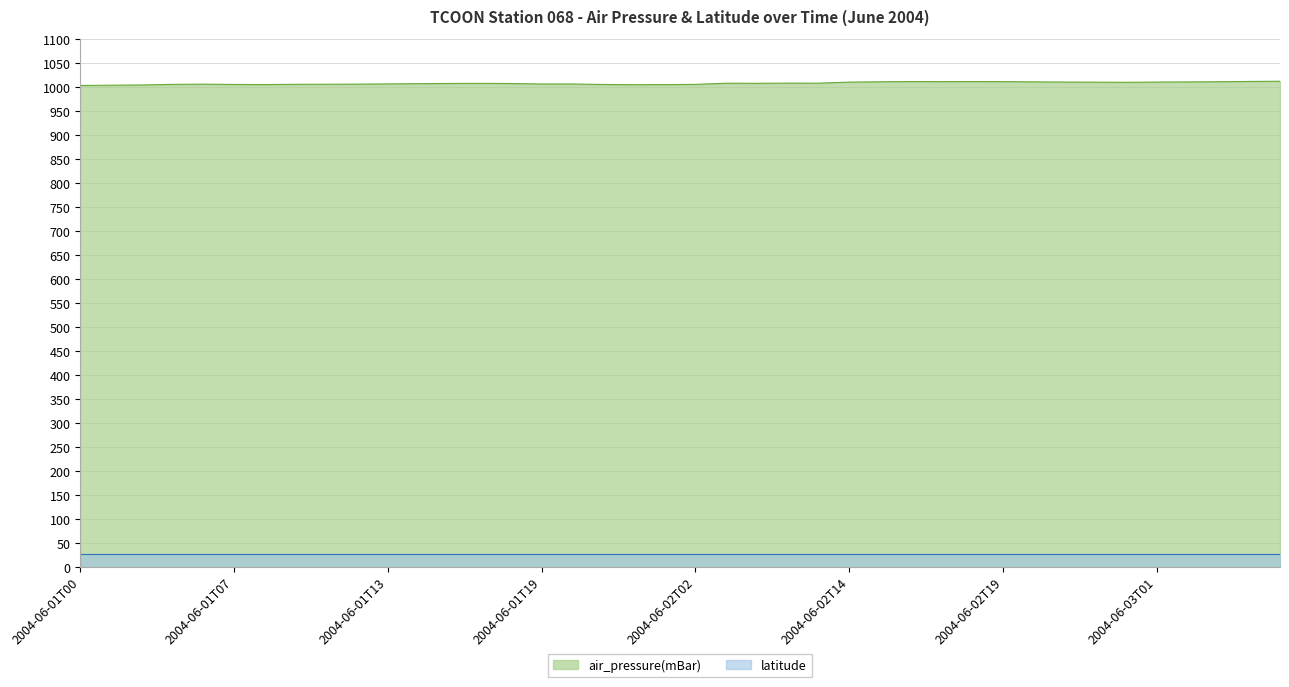

True or false: there are more than 0 points higher than both neighbors.

True